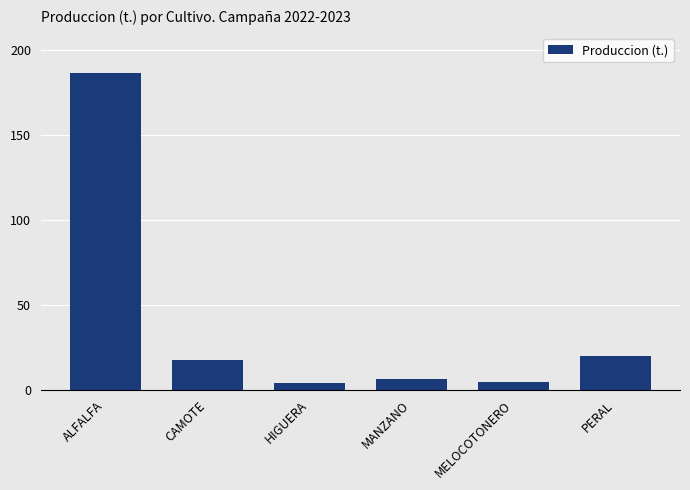

The chart shows a value of 4.8 at MELOCOTONERO. True or false?

True